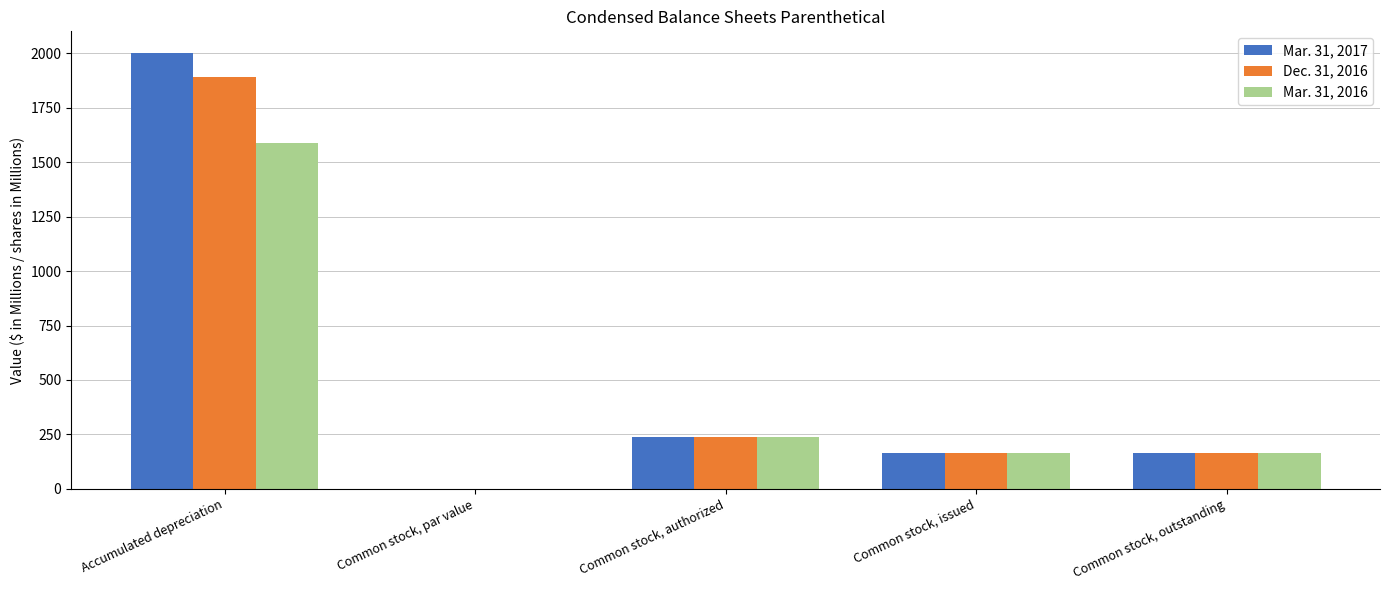

The value of Mar. 31, 2017 at Common stock, issued is 165.9. True or false?

True